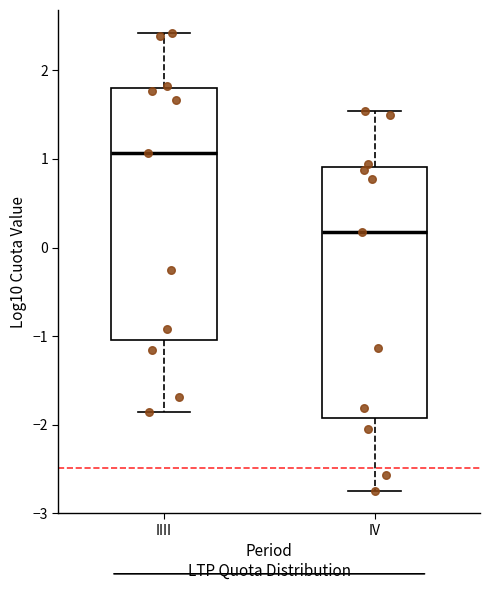

Where is the upper edge of the box for IV on the y-axis? The values are not printed on the chart, so give them approximately, as read against the axis.

0.9